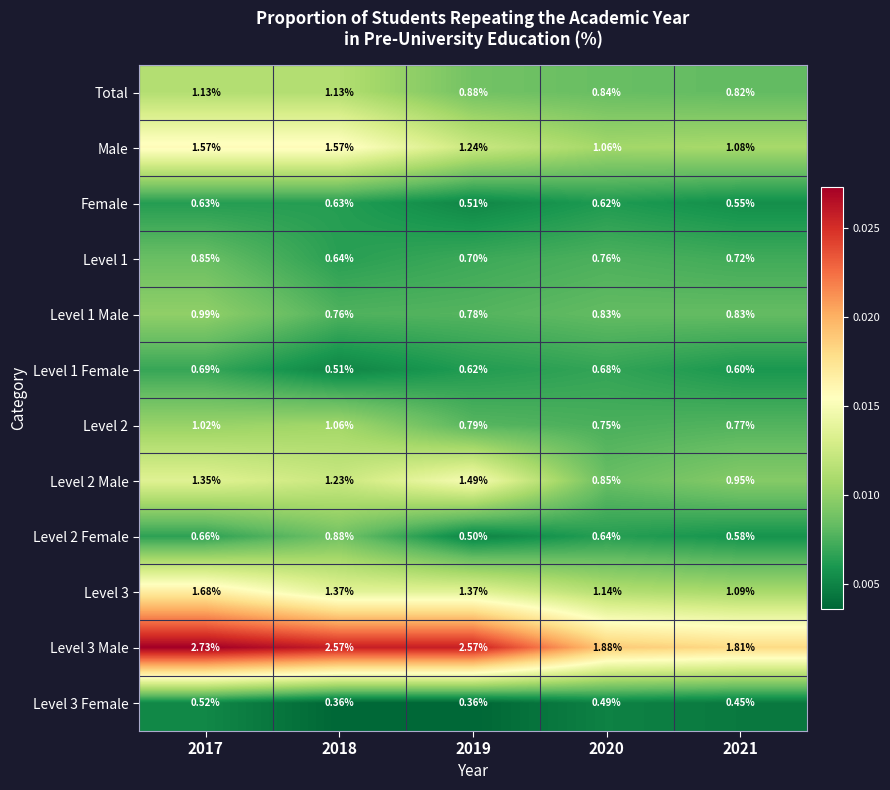

Is the value of Level 2 Male at 2017 greater than the value of Level 2 Female at 2017?

Yes